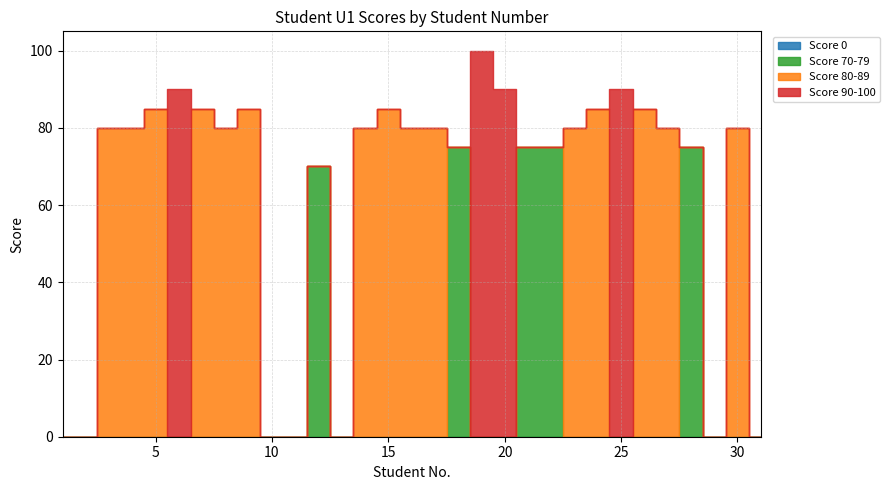

Reading left to right, extract all data points from this chart.

Score 0: 1=0	2=0	3=0	4=0	5=0	6=0	7=0	8=0	9=0	10=0	11=0	12=0	13=0	14=0	15=0	16=0	17=0	18=0	19=0	20=0	21=0	22=0	23=0	24=0	25=0	26=0	27=0	28=0	29=0	30=0	31=0
Score 70-79: 1=0	2=0	3=0	4=0	5=0	6=0	7=0	8=0	9=0	10=0	11=0	12=70	13=0	14=0	15=0	16=0	17=0	18=75	19=0	20=0	21=75	22=75	23=0	24=0	25=0	26=0	27=0	28=75	29=0	30=0	31=0
Score 80-89: 1=0	2=0	3=80	4=80	5=85	6=0	7=85	8=80	9=85	10=0	11=0	12=0	13=0	14=80	15=85	16=80	17=80	18=0	19=0	20=0	21=0	22=0	23=80	24=85	25=0	26=85	27=80	28=0	29=0	30=80	31=0
Score 90-100: 1=0	2=0	3=0	4=0	5=0	6=90	7=0	8=0	9=0	10=0	11=0	12=0	13=0	14=0	15=0	16=0	17=0	18=0	19=100	20=90	21=0	22=0	23=0	24=0	25=90	26=0	27=0	28=0	29=0	30=0	31=0